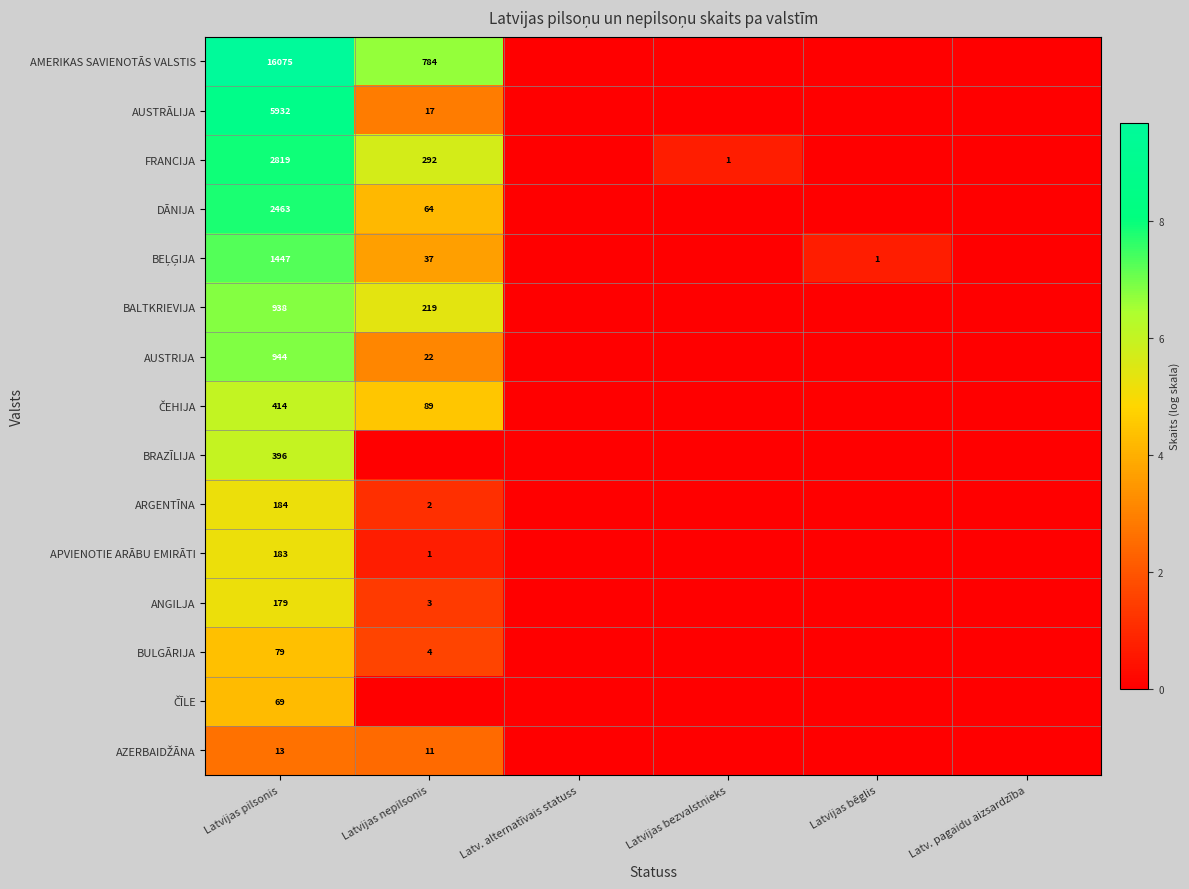

True or false: AUSTRIJA has a value of 322 at Latvijas pilsonis.

False